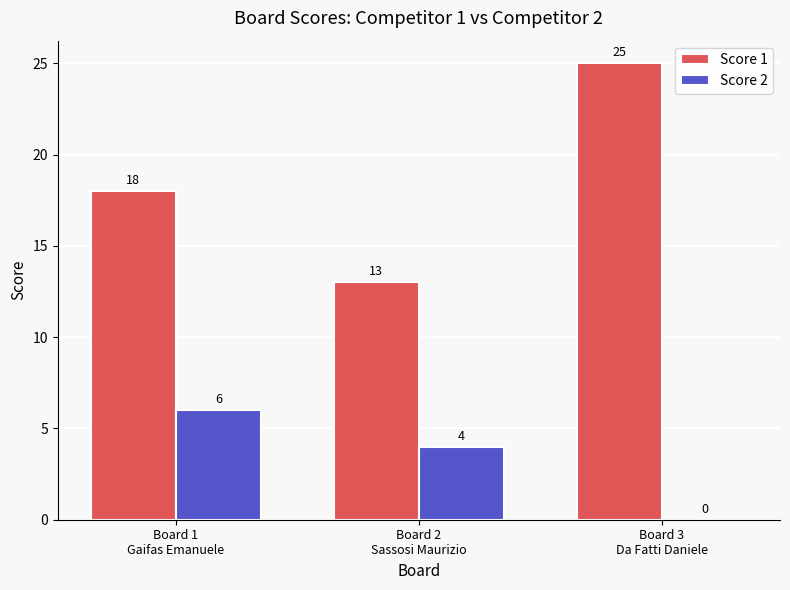

Which series has the largest total across all categories?

Score 1